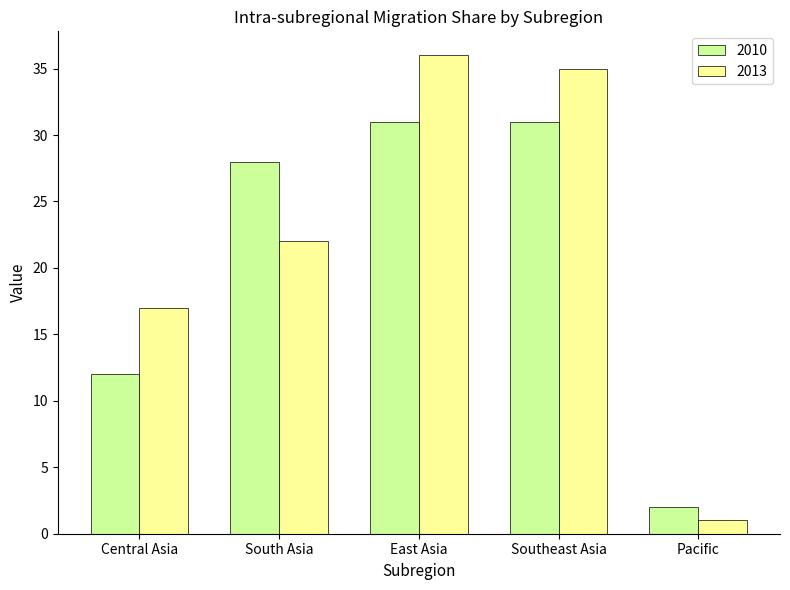

True or false: 2010 has a value of 31 at Southeast Asia.

True